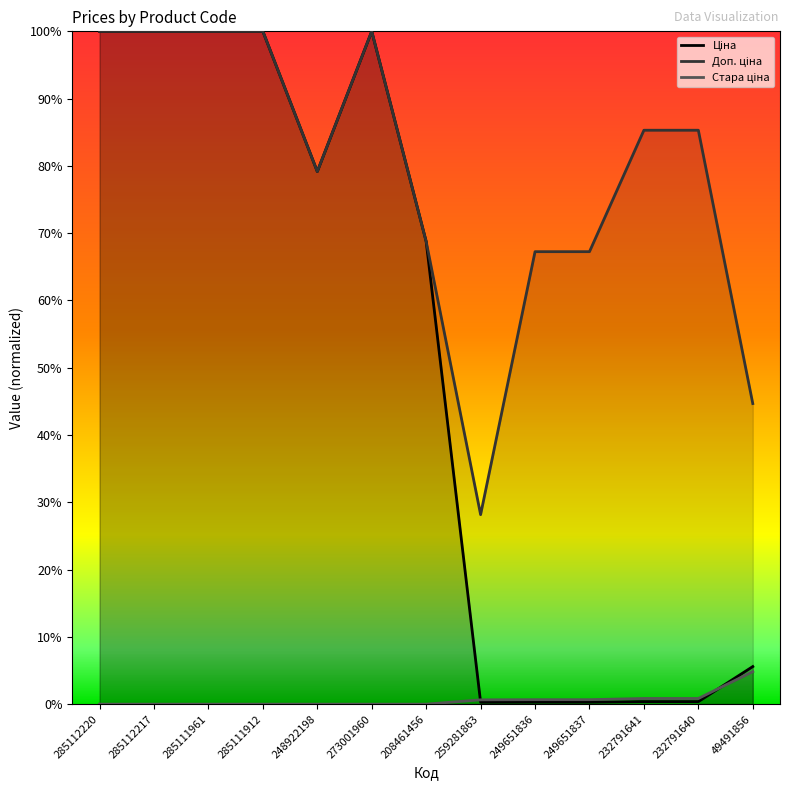

At 259281863, list the series in order from largest to smallest.

Доп. ціна, Стара ціна, Ціна